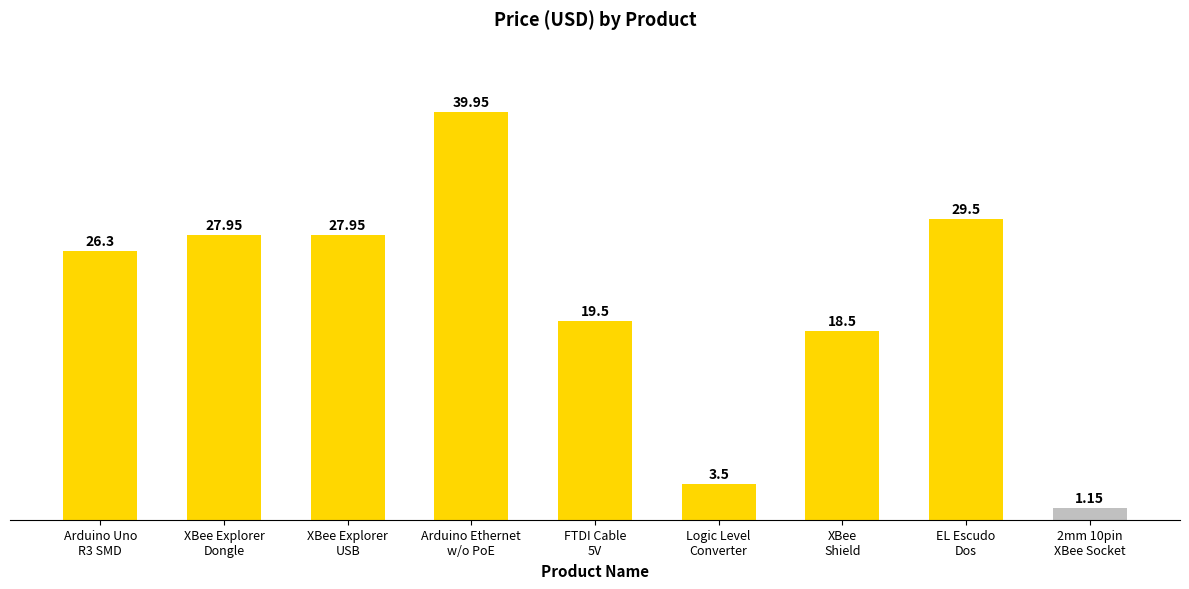

True or false: the data shows 29.5 at EL Escudo
Dos.

True